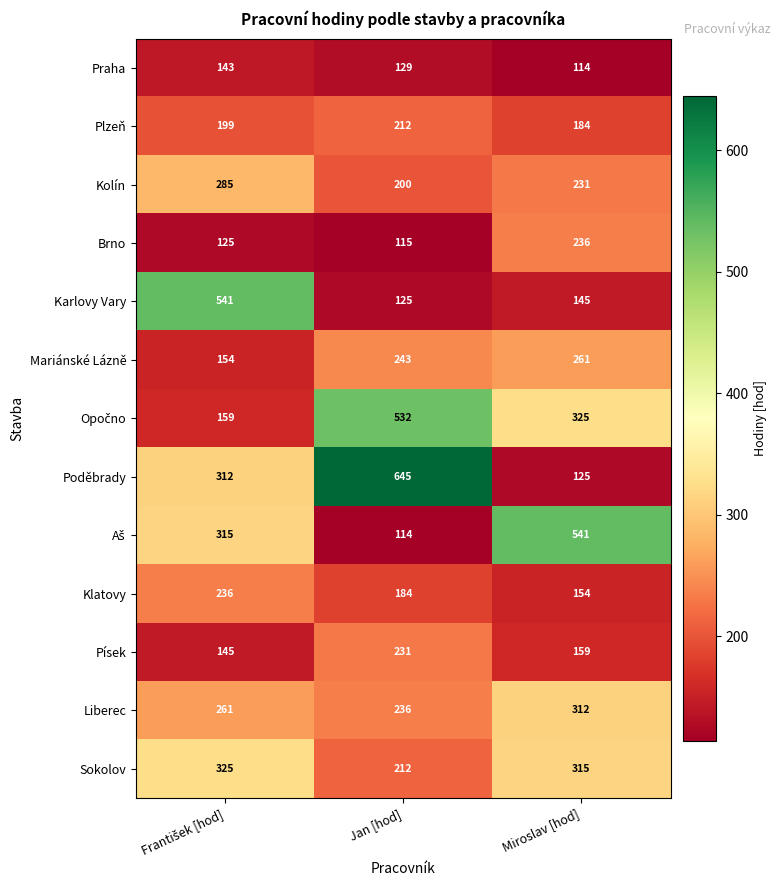

True or false: Plzeň has a value of 212 at Jan [hod].

True